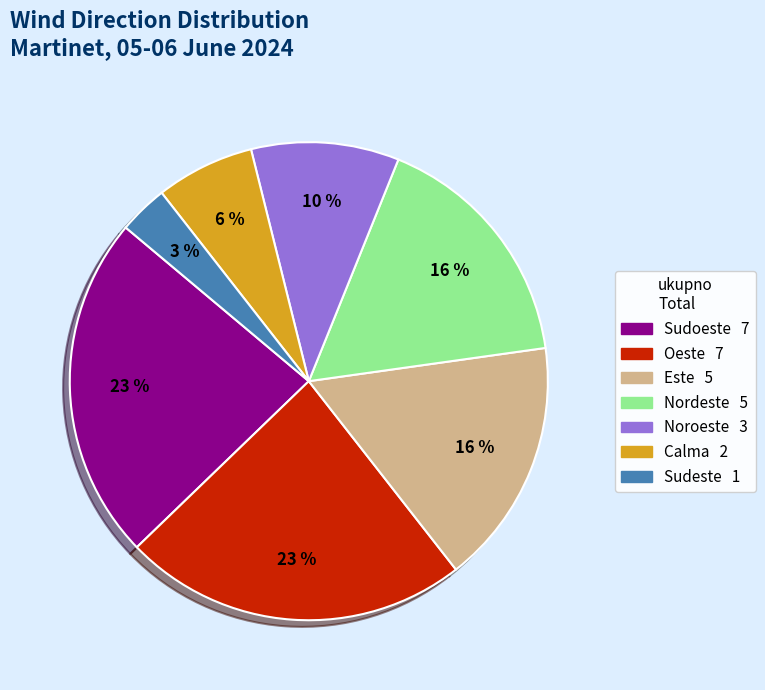

Which slice is the largest?

Sudoeste